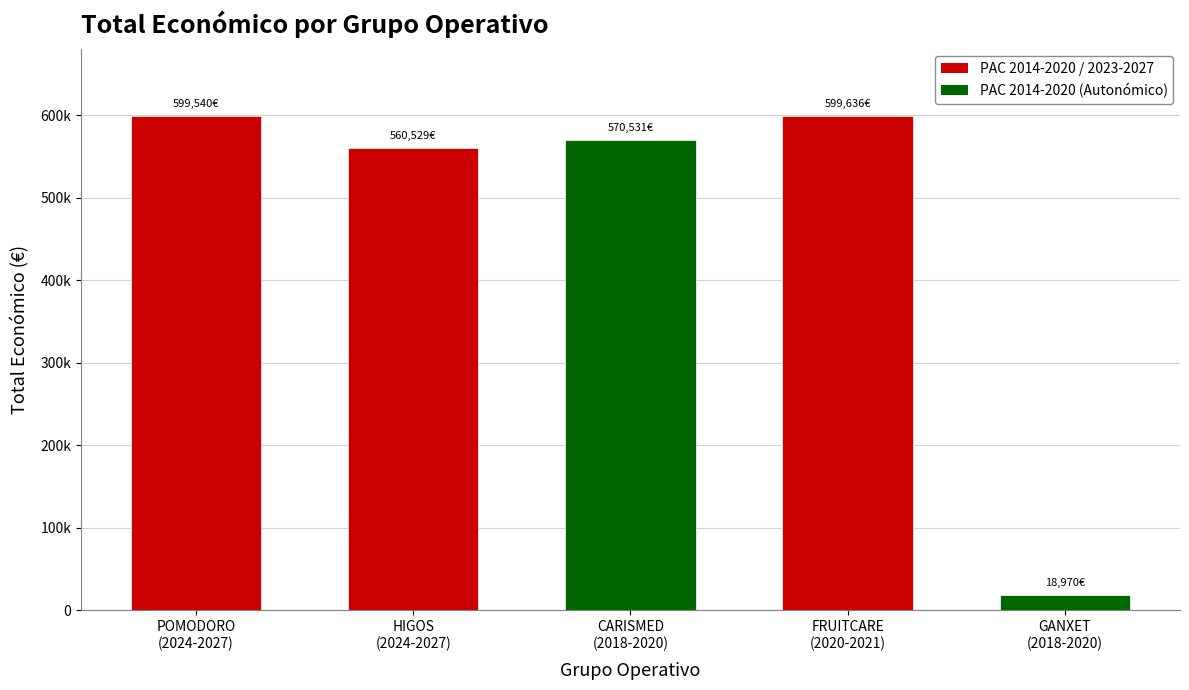

Does the chart contain any negative values?

No